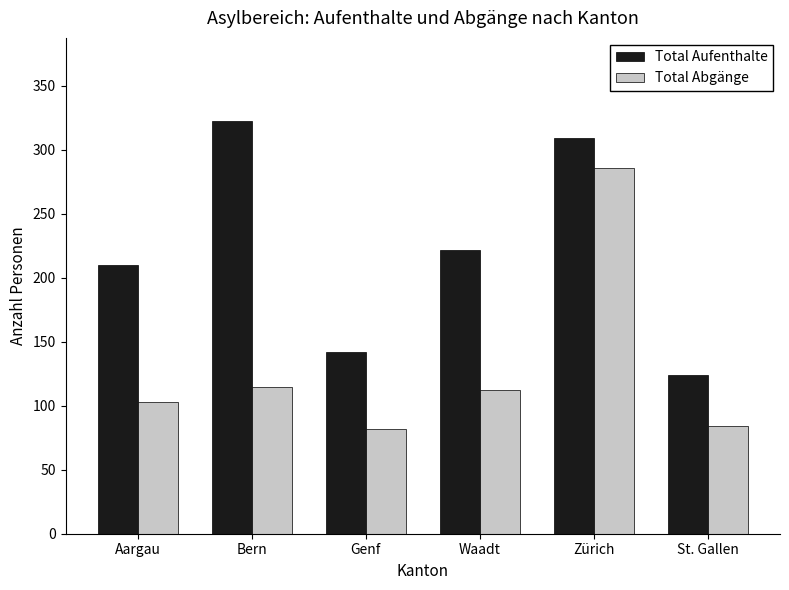

At which label does Total Aufenthalte first exceed 222?

Bern